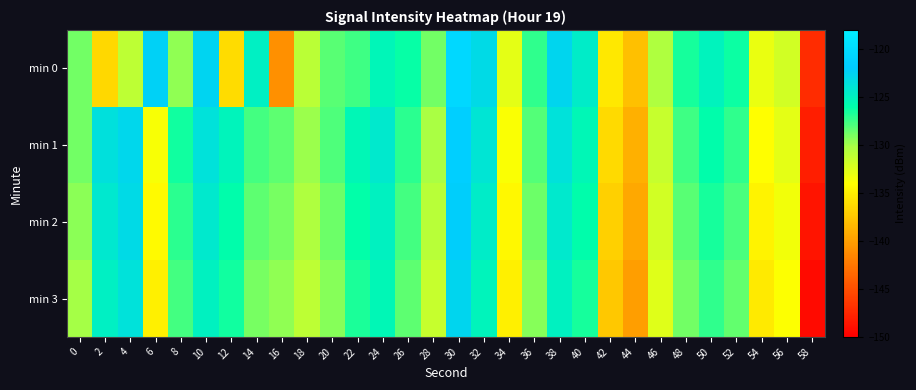

Reading right to left, transcribe all the data shown in this chart.

min 0: 58=-147.2	56=-131.9	54=-133.1	52=-126.3	50=-125.0	48=-126.6	46=-130.5	44=-138.0	42=-135.4	40=-124.5	38=-122.7	36=-127.2	34=-132.8	32=-123.0	30=-120.4	28=-128.8	26=-126.2	24=-125.3	22=-127.5	20=-128.2	18=-131.0	16=-141.0	14=-124.9	12=-136.2	10=-122.6	8=-129.6	6=-122.3	4=-131.1	2=-136.5	0=-128.9
min 1: 58=-148.1	56=-132.8	54=-134.1	52=-127.2	50=-126.0	48=-127.6	46=-131.4	44=-138.9	42=-136.3	40=-125.4	38=-123.7	36=-128.1	34=-133.8	32=-124.0	30=-121.5	28=-130.2	26=-127.1	24=-124.3	22=-125.5	20=-128.0	18=-129.8	16=-128.3	14=-127.7	12=-125.2	10=-123.7	8=-126.4	6=-133.7	4=-122.8	2=-123.6	0=-128.9
min 2: 58=-148.7	56=-133.4	54=-134.7	52=-127.8	50=-126.6	48=-128.2	46=-132.0	44=-139.5	42=-136.9	40=-126.0	38=-124.3	36=-128.7	34=-134.4	32=-124.6	30=-122.1	28=-130.8	26=-127.7	24=-124.9	22=-126.1	20=-128.7	18=-130.5	16=-129.0	14=-128.3	12=-125.9	10=-124.3	8=-127.1	6=-134.3	4=-123.1	2=-124.2	0=-129.5
min 3: 58=-149.3	56=-134.0	54=-135.3	52=-128.4	50=-127.2	48=-128.8	46=-132.6	44=-140.1	42=-137.5	40=-126.6	38=-124.9	36=-129.3	34=-135.0	32=-125.2	30=-122.7	28=-131.4	26=-128.3	24=-125.5	22=-126.7	20=-129.3	18=-131.1	16=-129.6	14=-128.9	12=-126.5	10=-124.9	8=-127.7	6=-134.9	4=-123.7	2=-124.8	0=-130.1